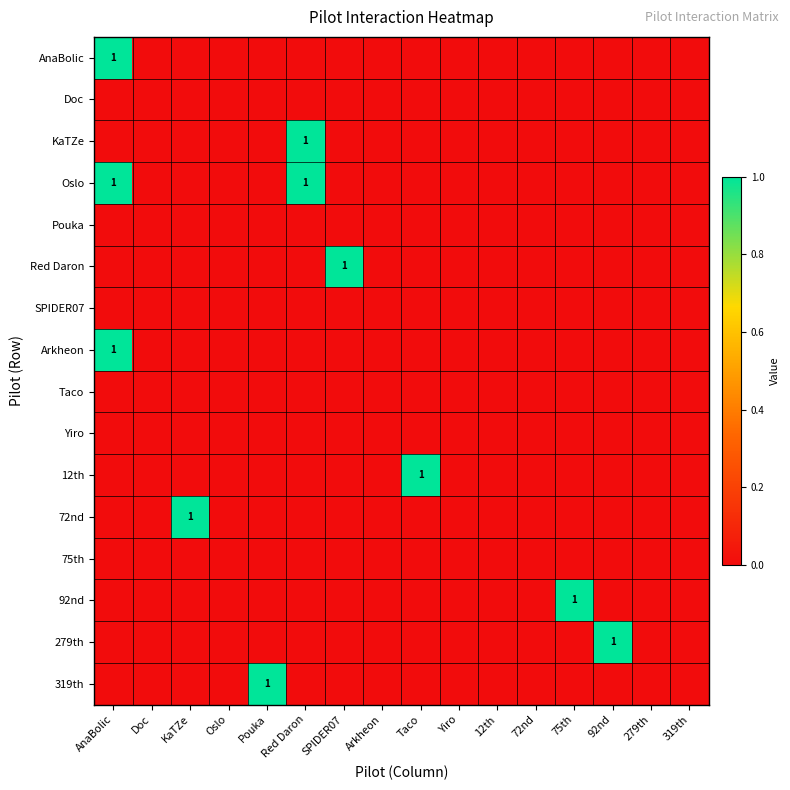

Between 319th and SPIDER07, which is larger?

319th